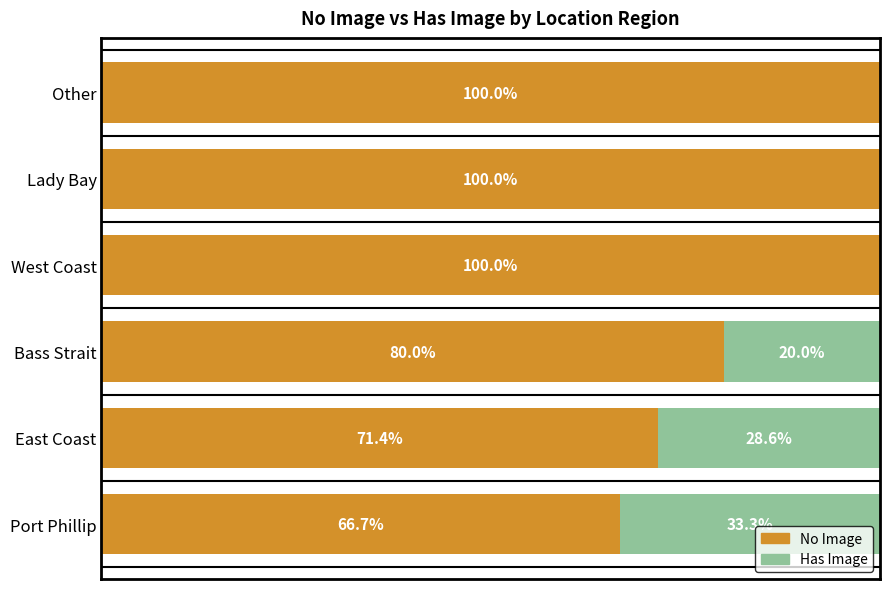

What is the average value of the No Image series?

86.3